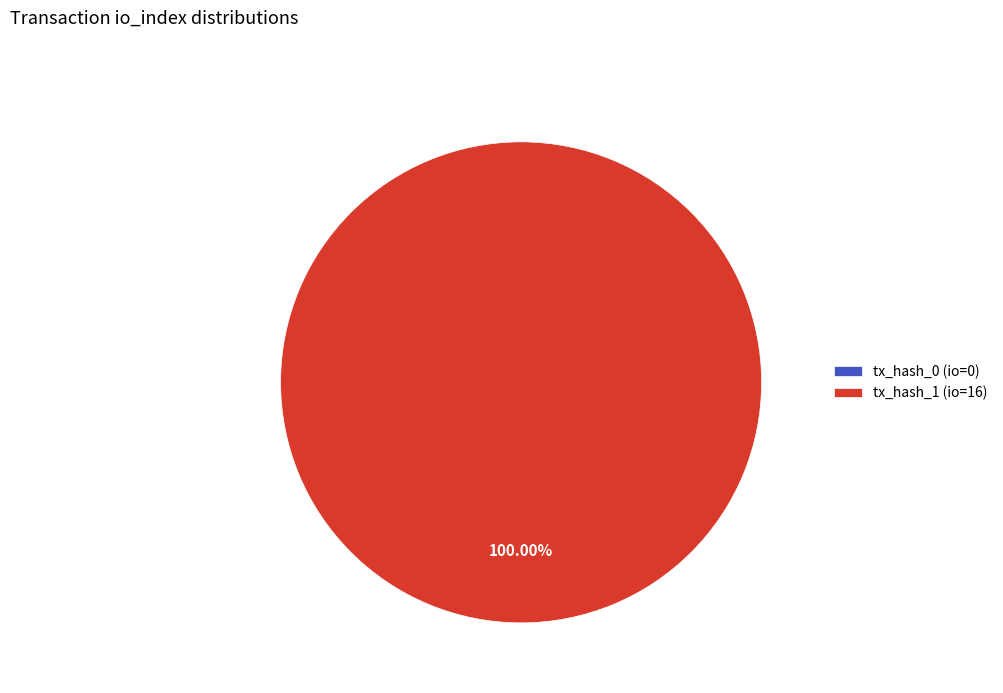

True or false: tx_hash_0 (io=0) accounts for 0% of the total.

True